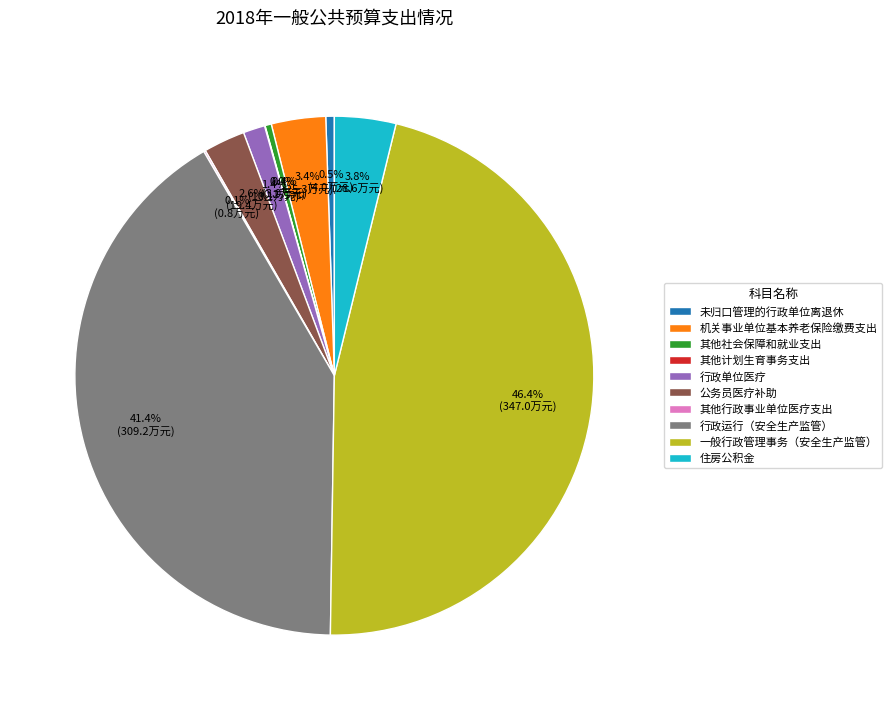

Is there any slice that represents more than half of the pie?

No